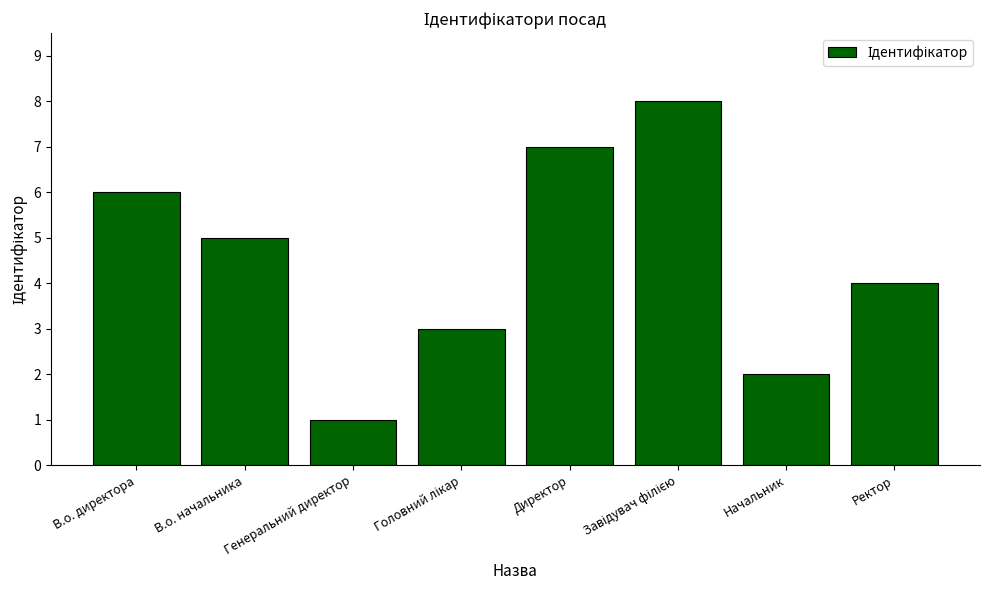

What position from the left is Директор?

5